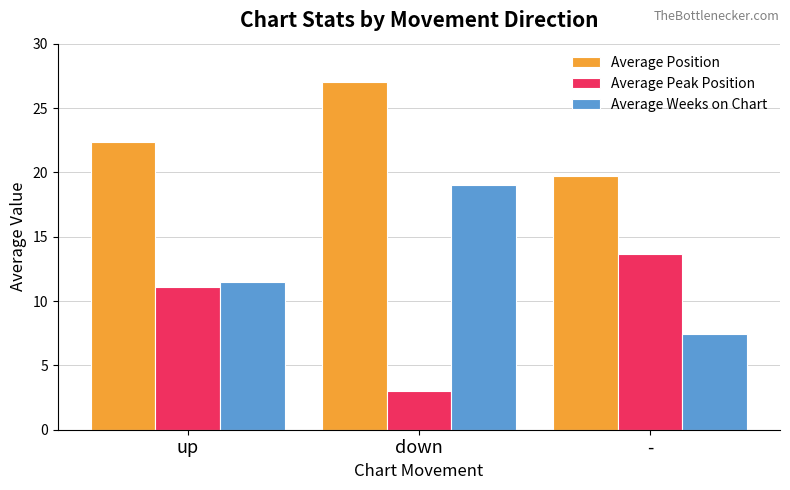

Are the bars grouped side by side (vs. stacked)?

Yes